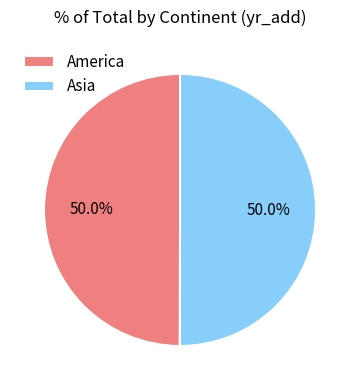

What is the ratio of the value at America to the value at Asia?

1.0